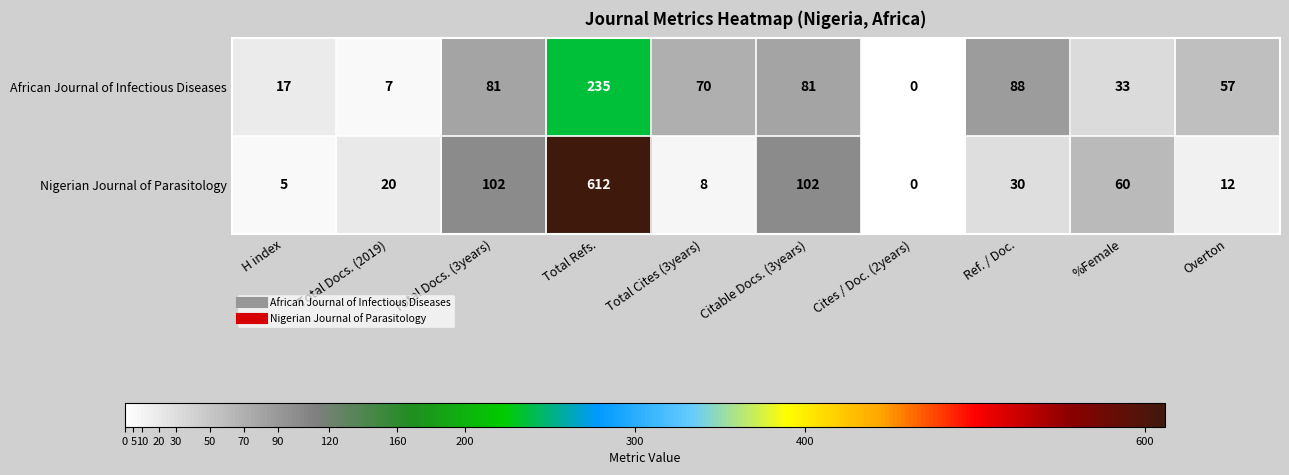

True or false: African Journal of Infectious Diseases has a value of 57 at Overton.

True